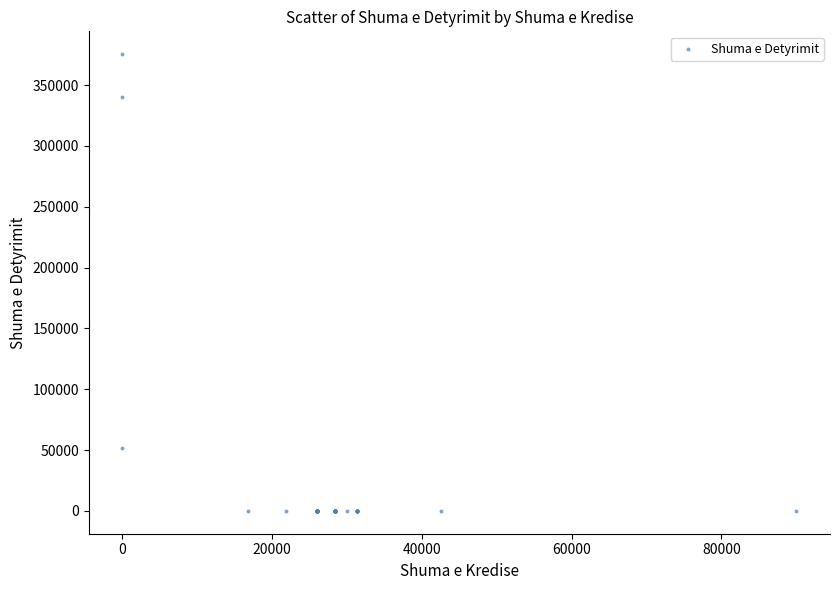

What Y value in the scatter plot is closest to 187701?

51855